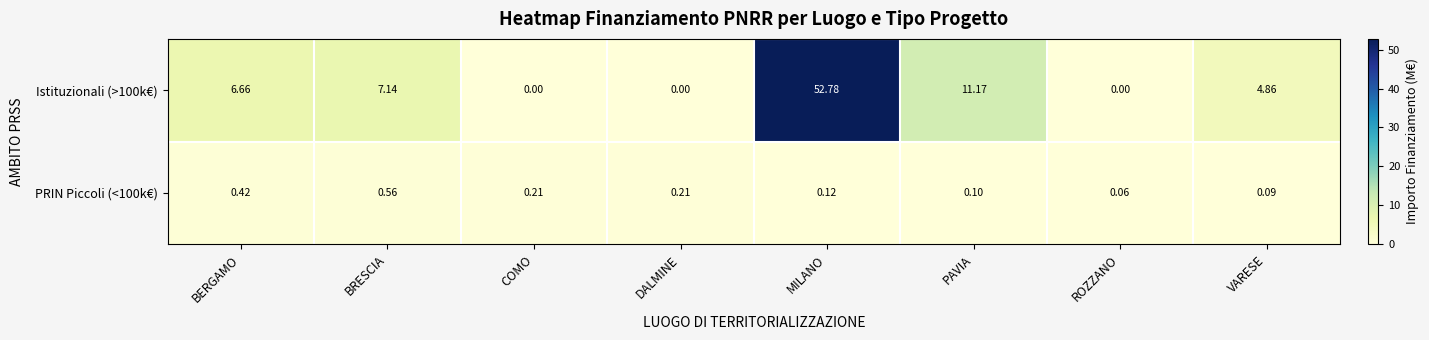

At which category is the sum across all series the highest?

MILANO